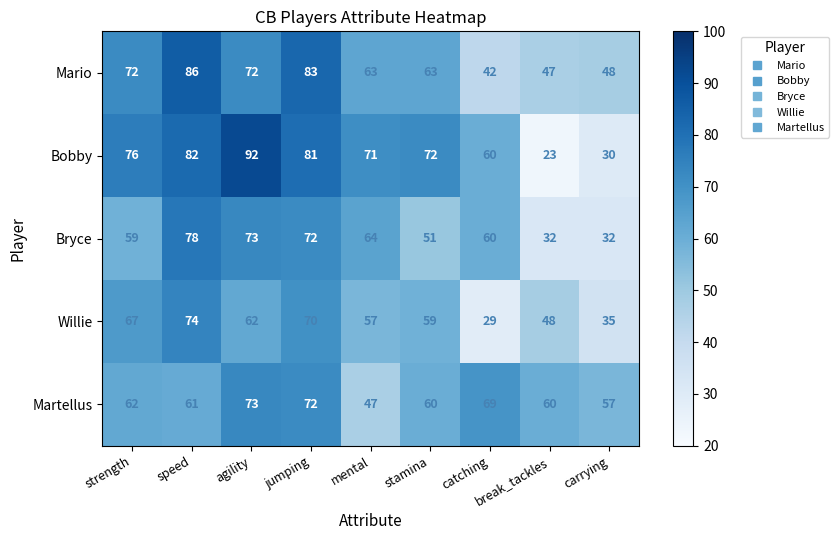

What is the average value of the Willie series?

56